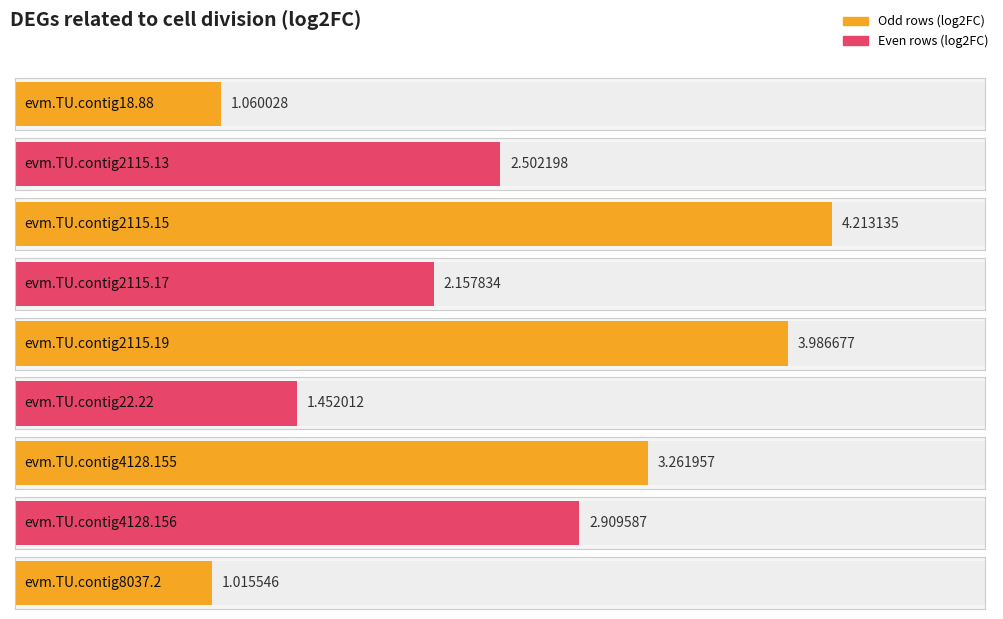

What is the sum of all values?

22.6